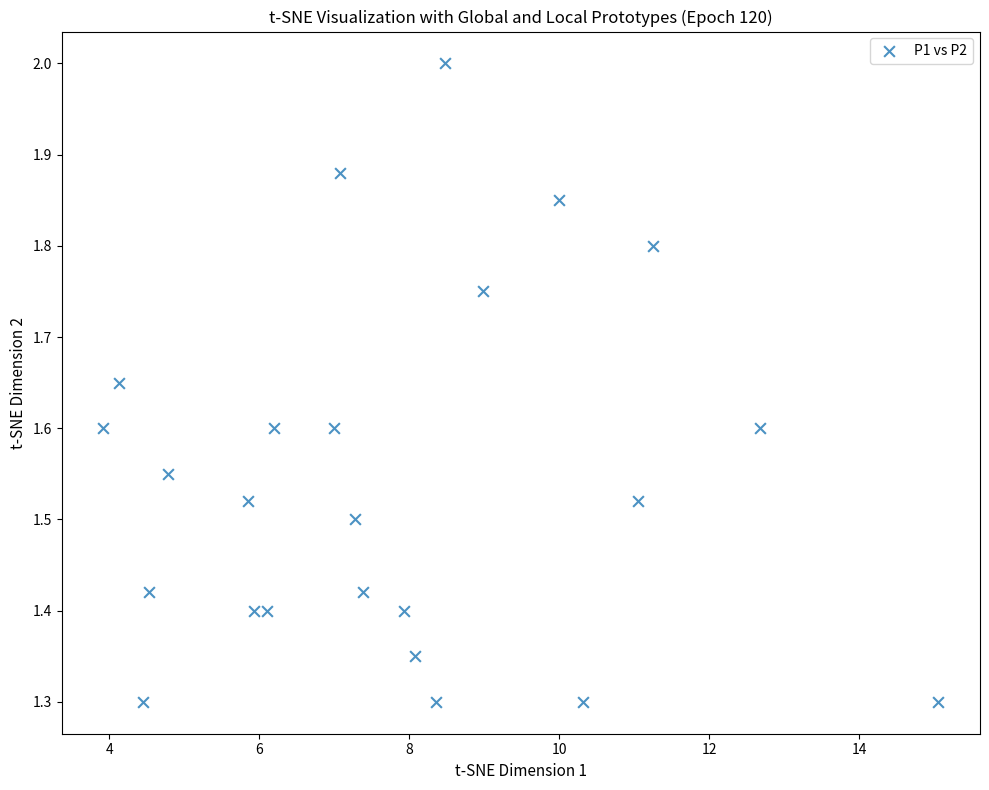

What is the range of X values (max minus min)?

11.1